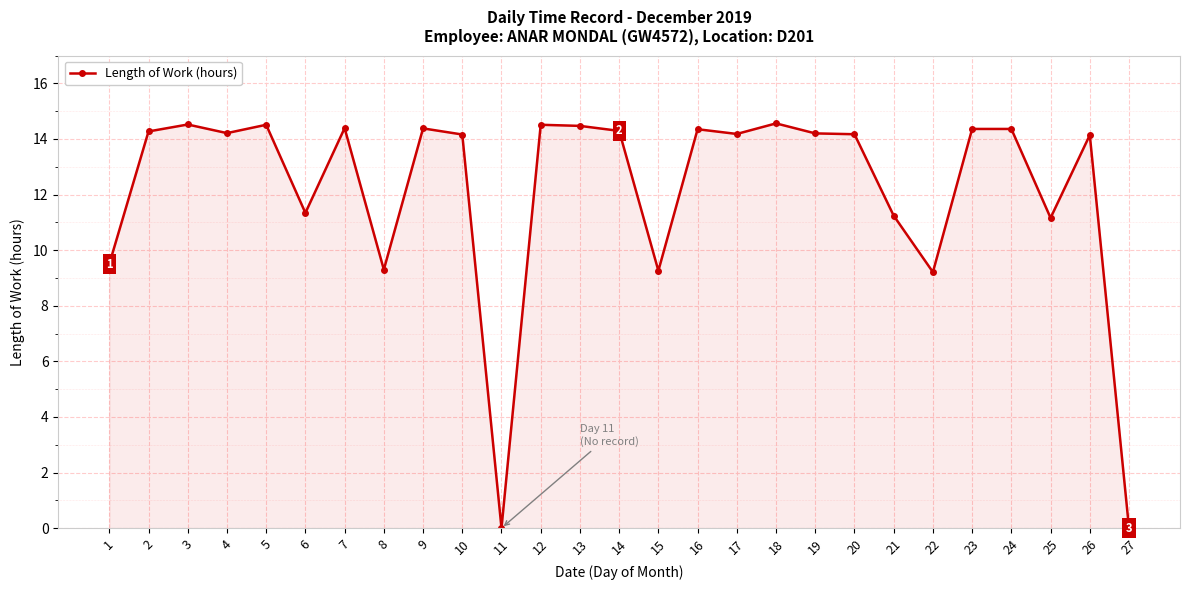

What is the sum of the values at 6 and 7?

25.7